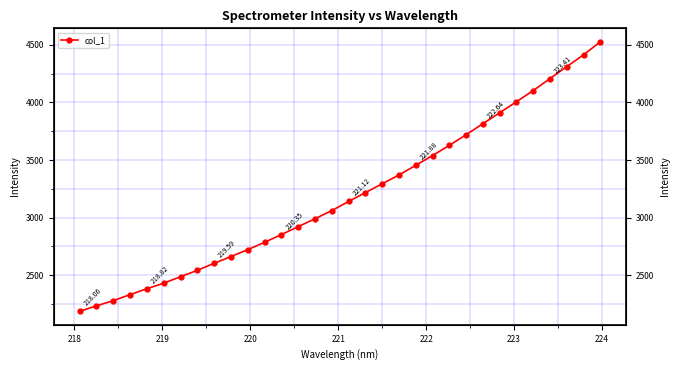

What is the difference between the maximum and minimum values?

2341.8